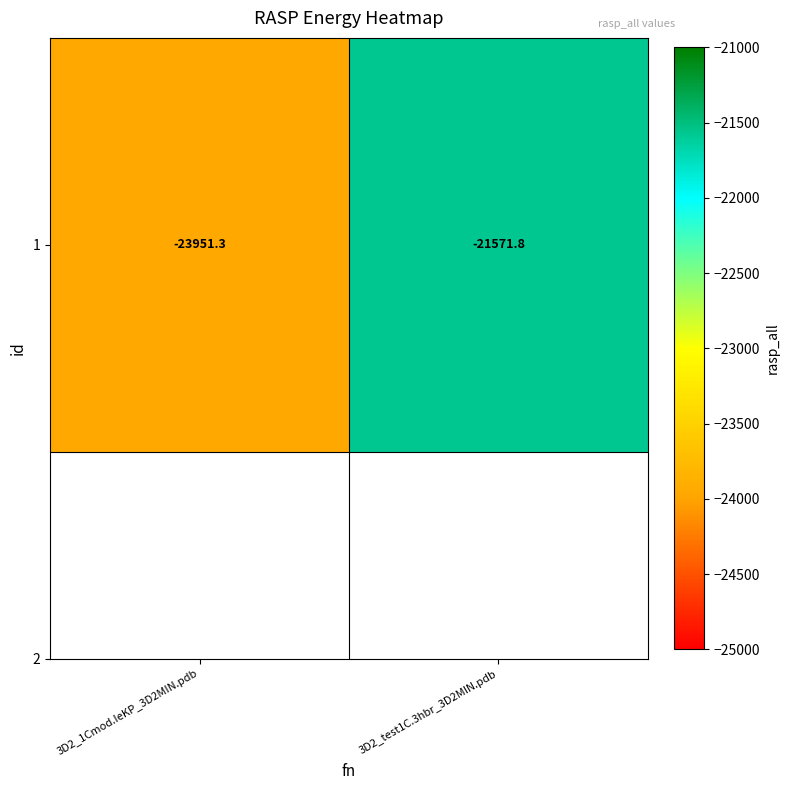

Count the number of categories in the chart.

2